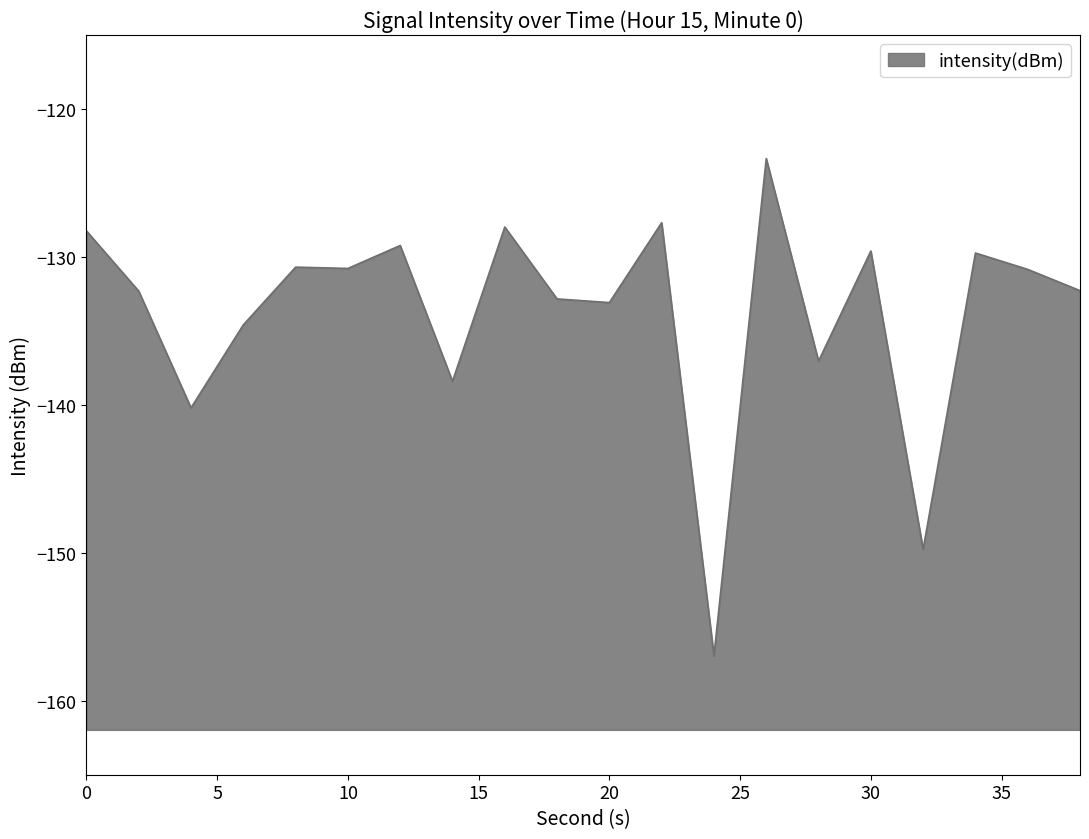

Rank the categories by value from lowest to highest.

24, 32, 4, 14, 28, 6, 20, 18, 2, 38, 36, 10, 8, 34, 30, 12, 0, 16, 22, 26